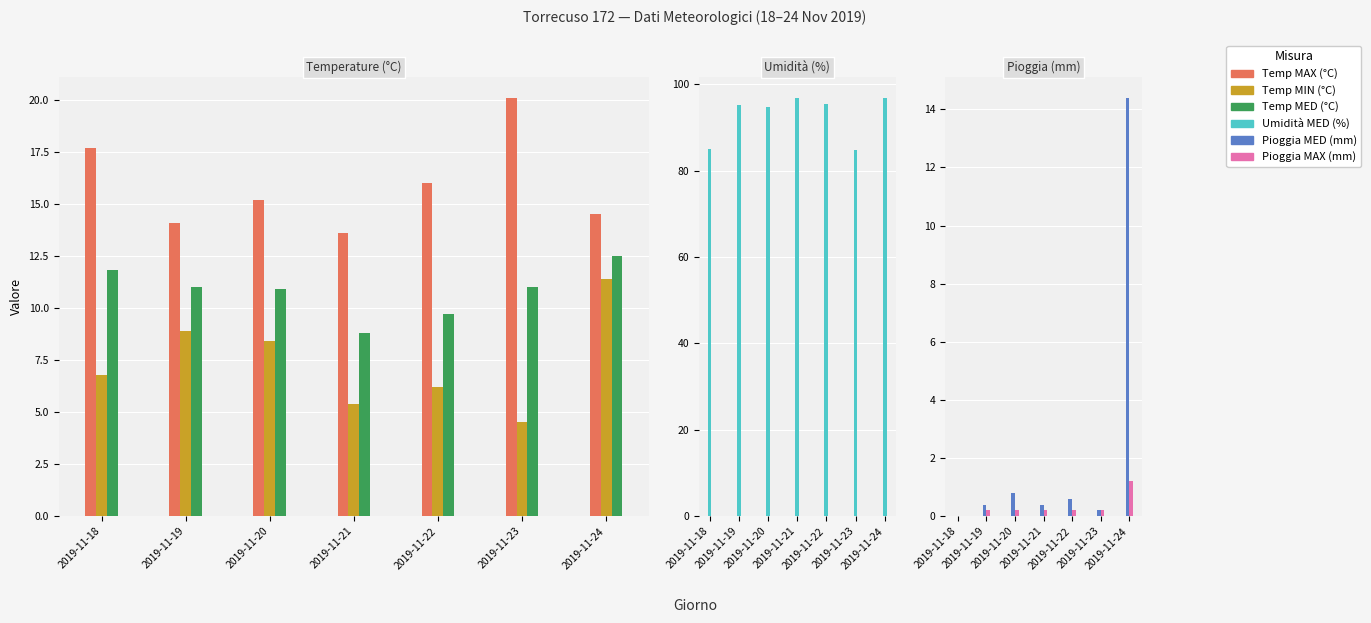

Which series changed the most between 2019-11-18 and 2019-11-24?

Pioggia MED (mm)